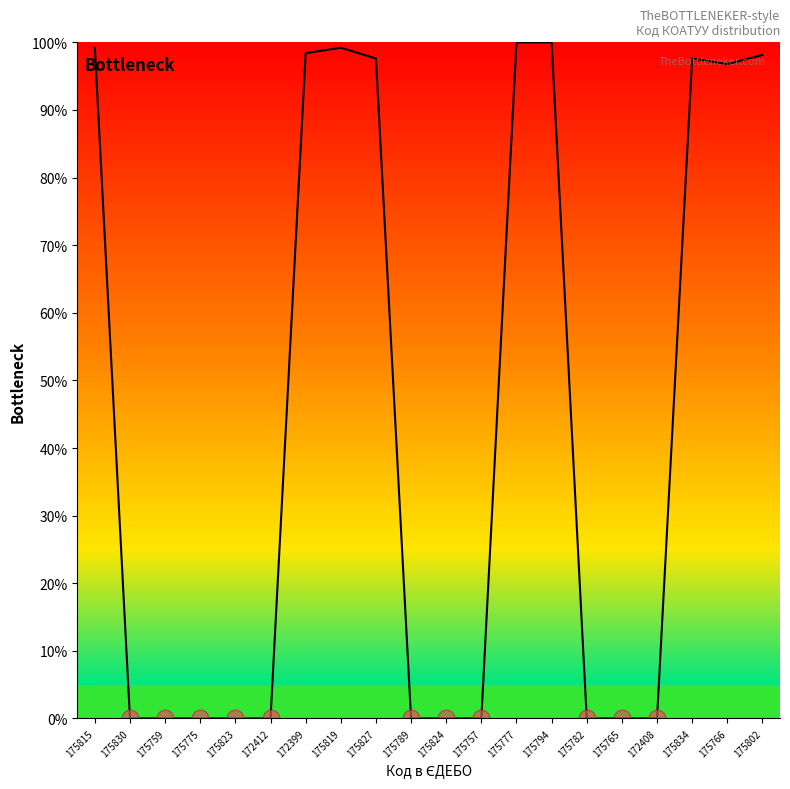

What is the maximum value shown in the chart?

100.0